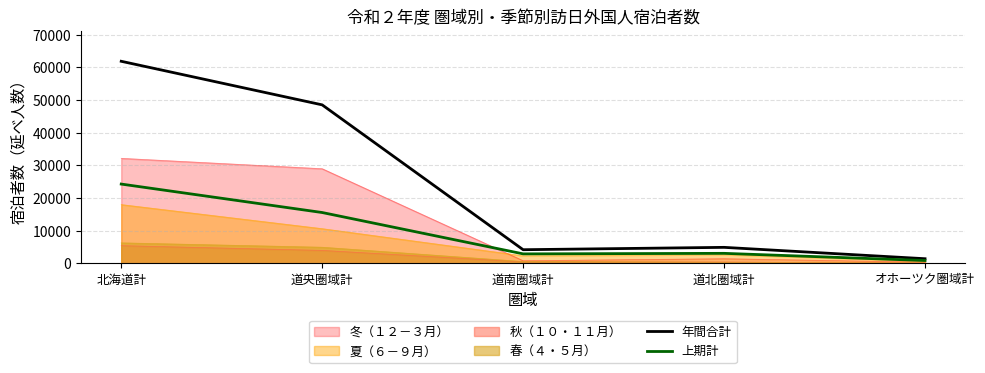

At which label does 年間合計 reach its peak?

北海道計